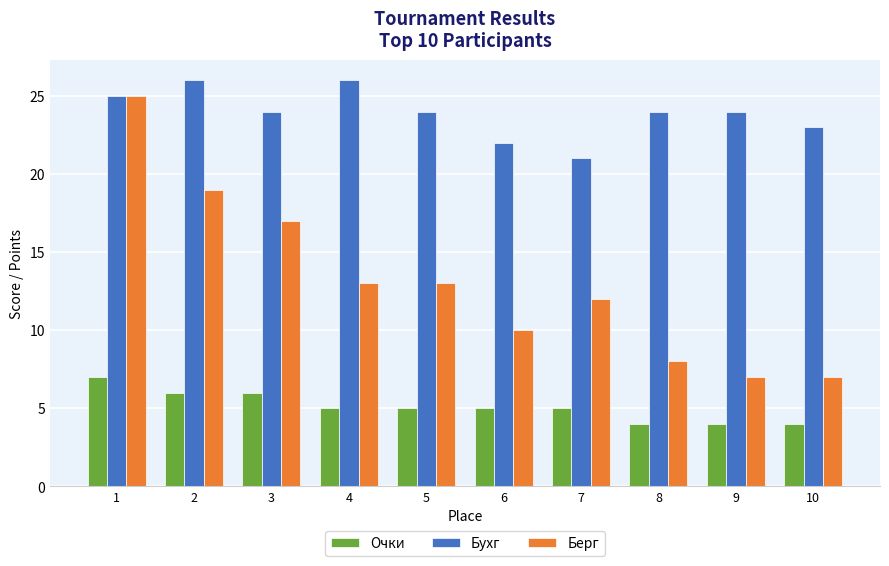

How many data points does each series have?

10